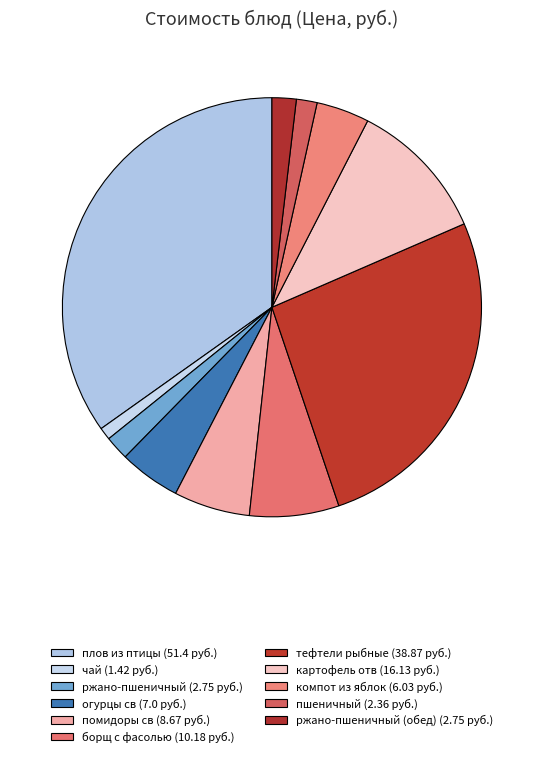

Which category has the smallest portion of the pie?

чай